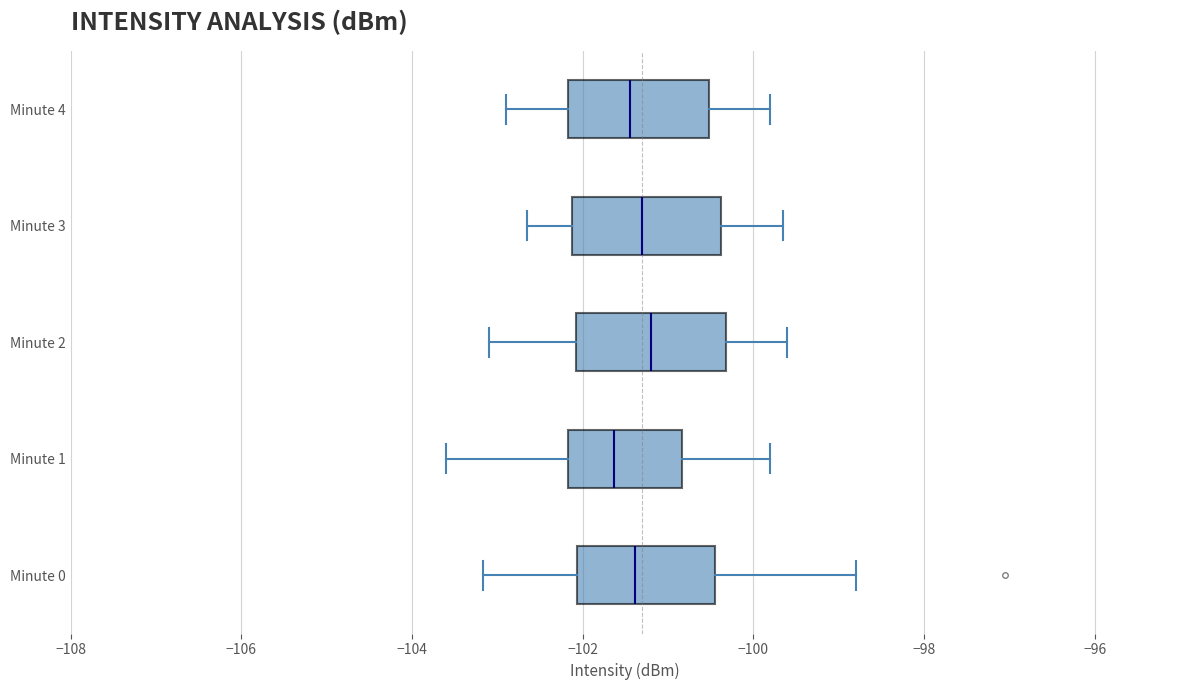

Where does the left whisker of the box for Minute 2 end on the x-axis? The values are not printed on the chart, so give them approximately, as read against the axis.

-103.0